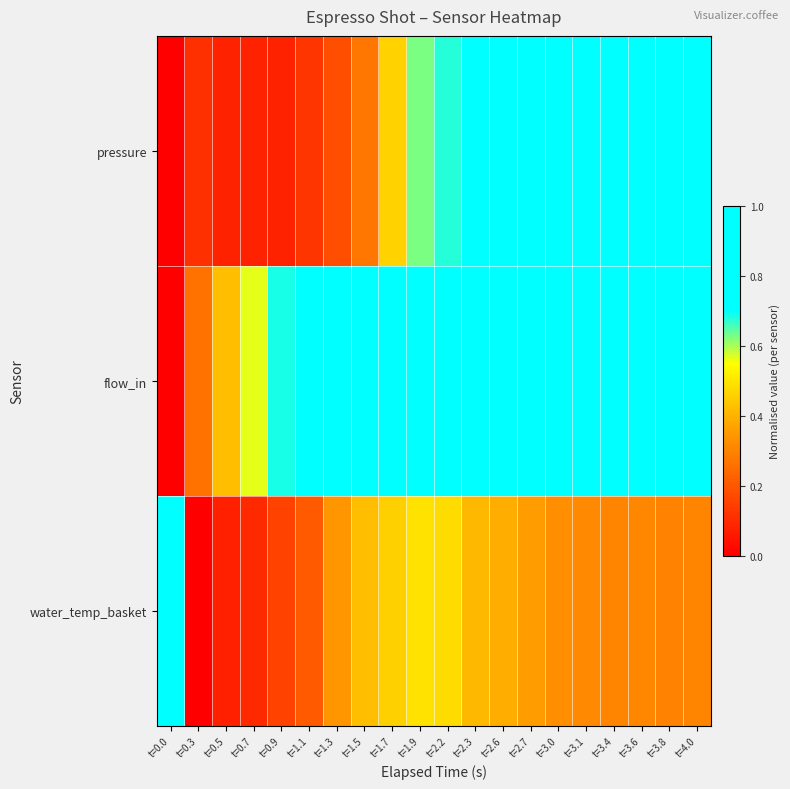

What is the greatest value displayed?

1.0